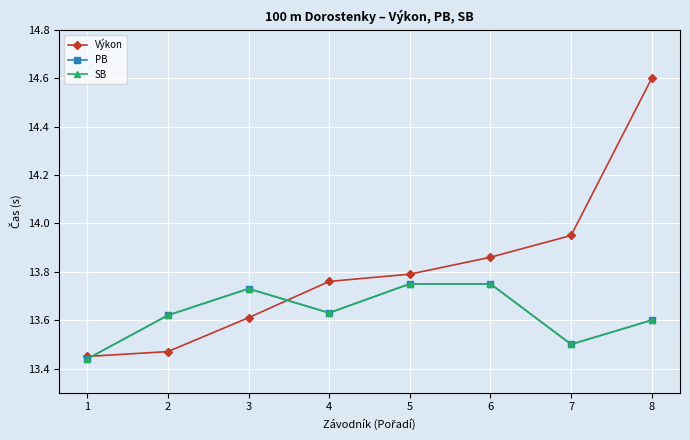

Does the chart have visible grid lines?

Yes